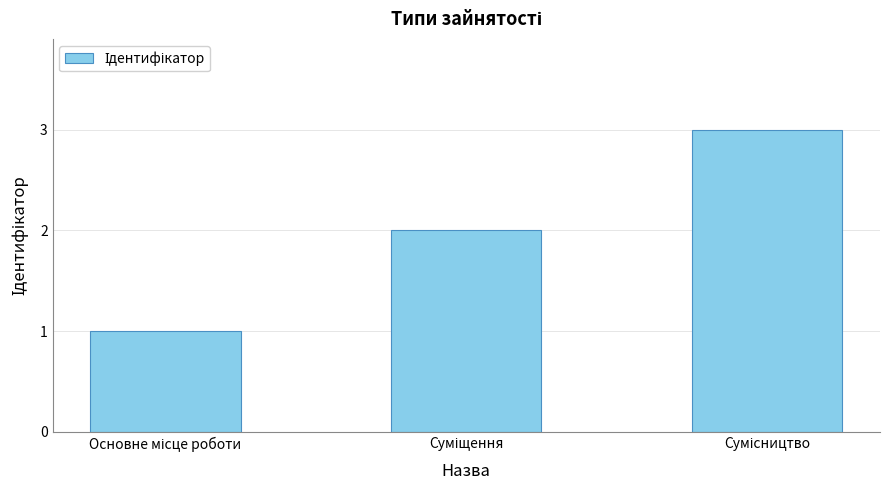

What is the value of the 2nd bar from the left?

2